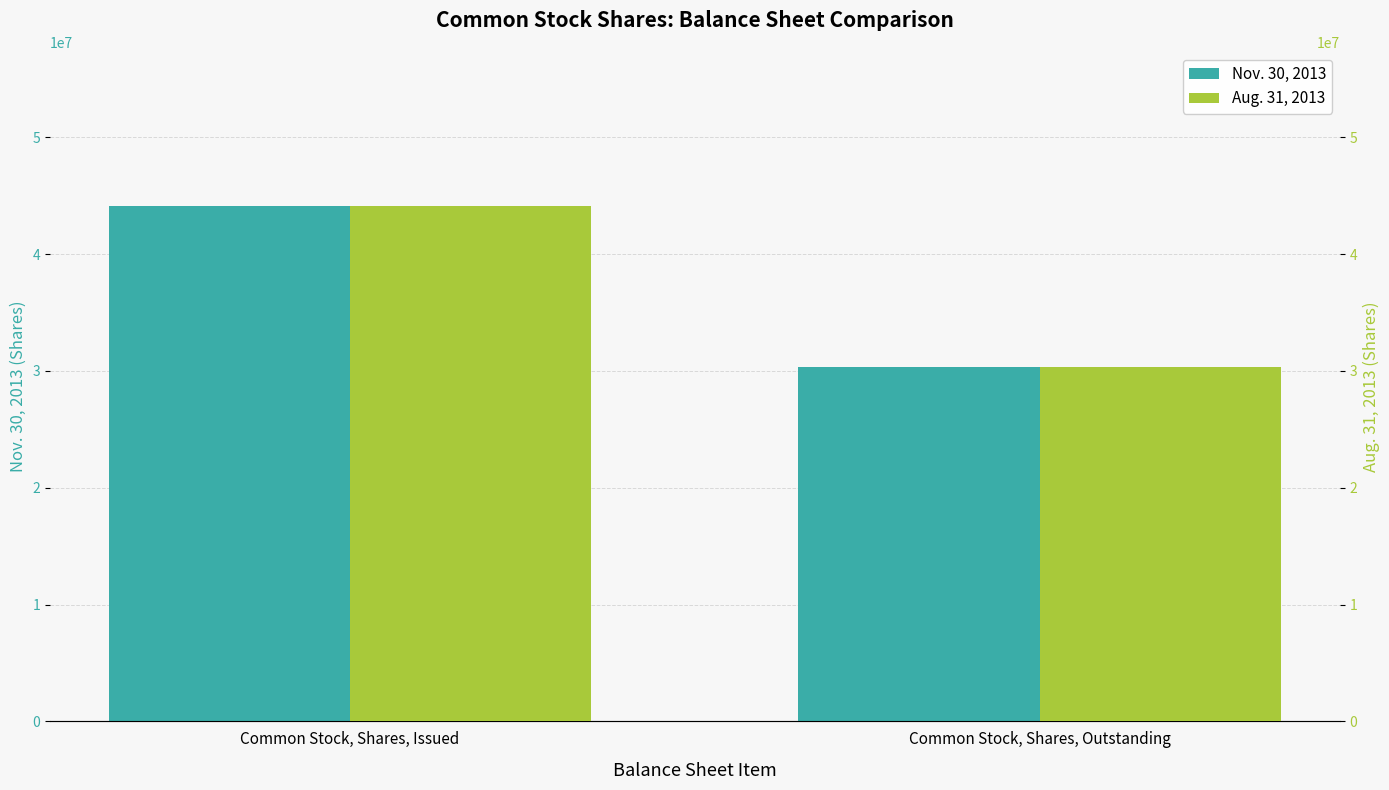

How many bars are there in total?

4